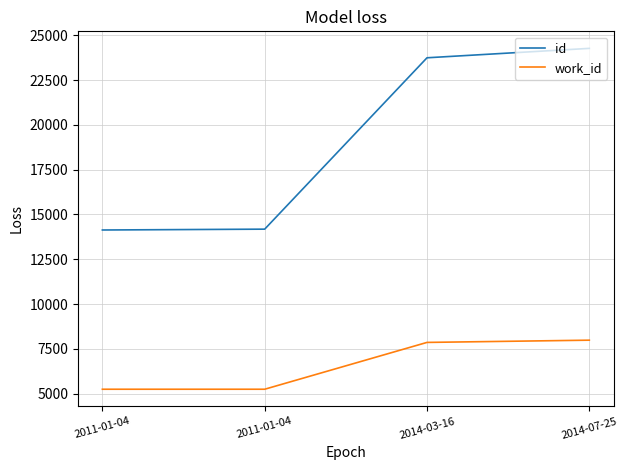

How many series are shown in this chart?

2